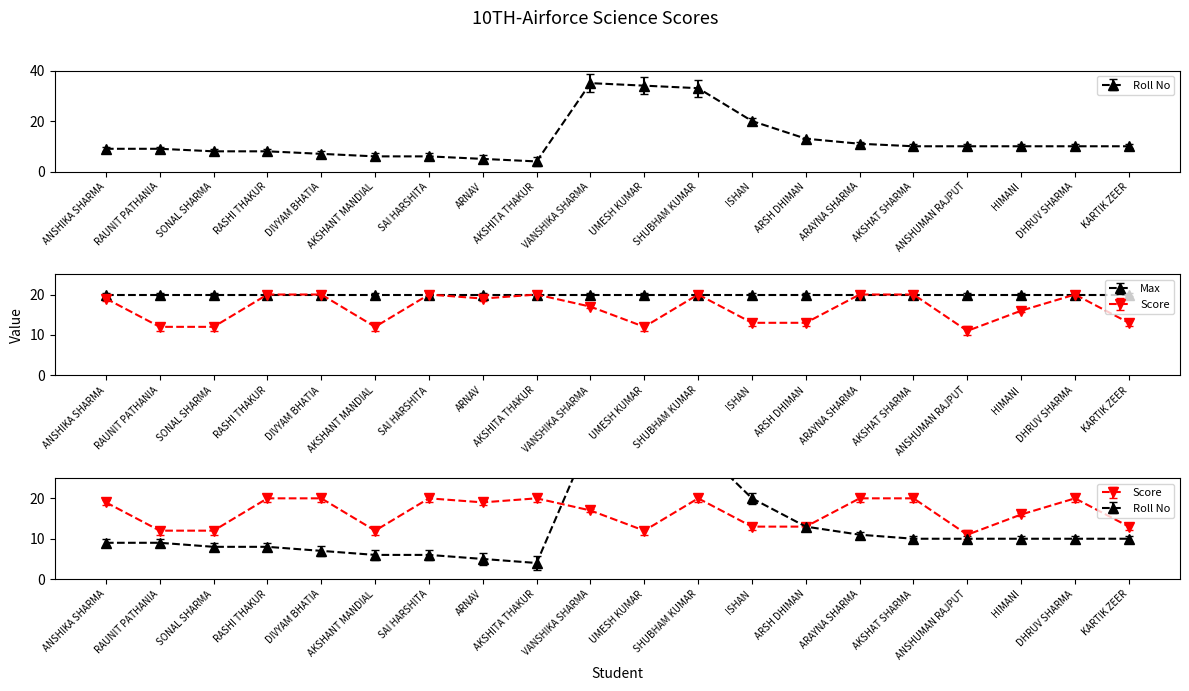

Between ARSH DHIMAN and RASHI THAKUR, which is larger?

ARSH DHIMAN